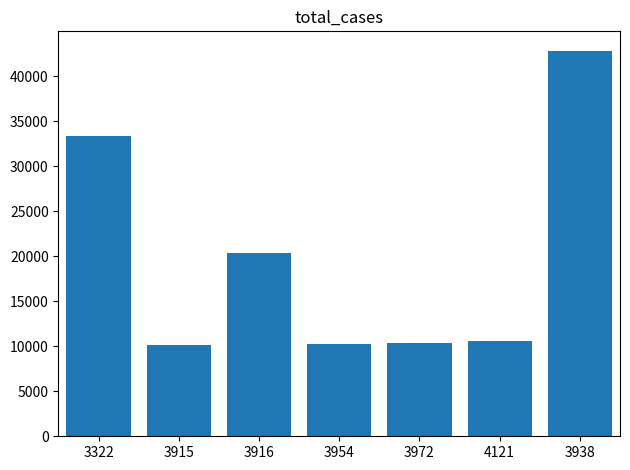

True or false: the data shows 18159 at 3954.

False